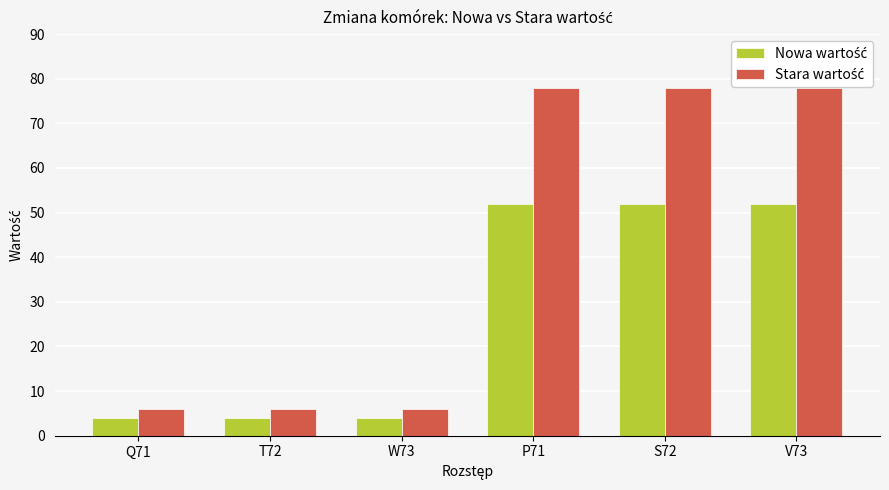

What is the minimum value shown in the chart?

4